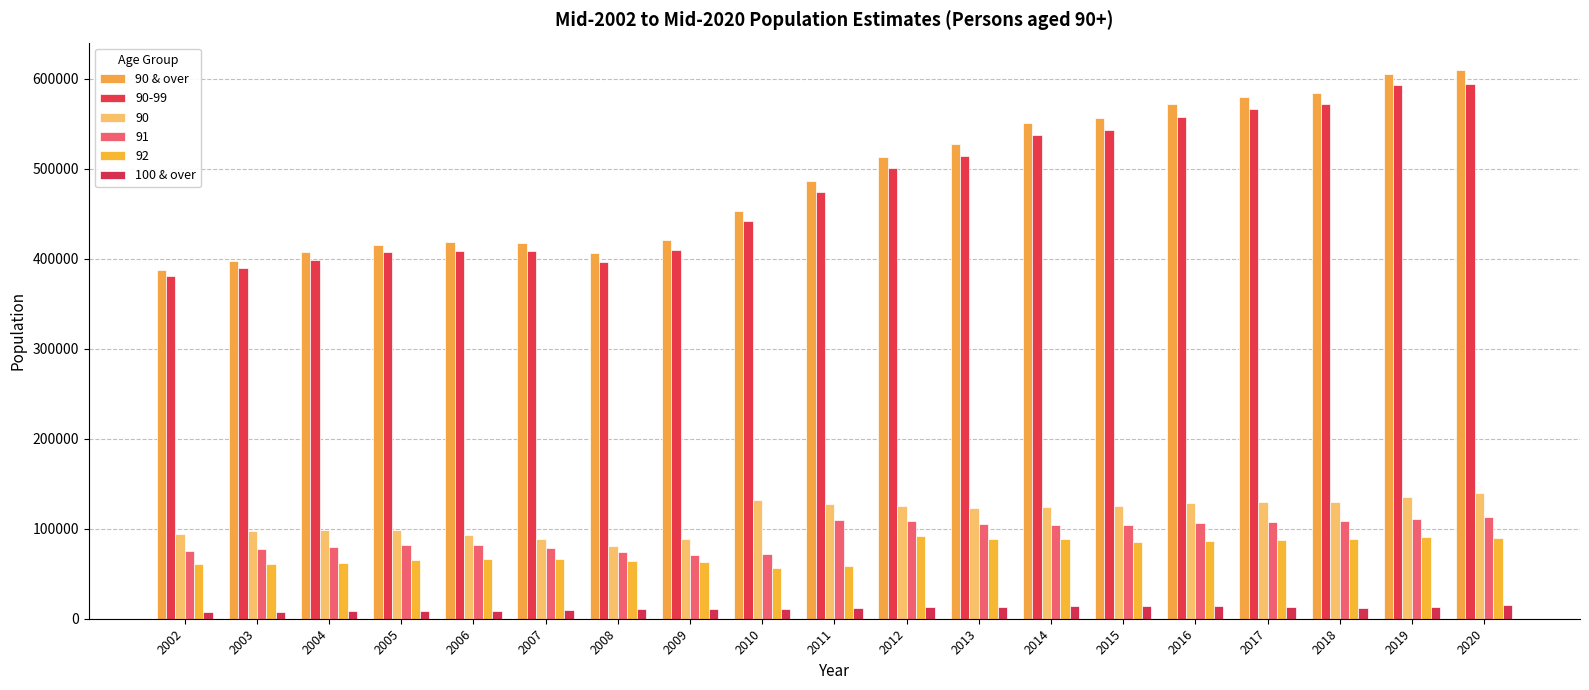

Are the bars grouped side by side (vs. stacked)?

Yes